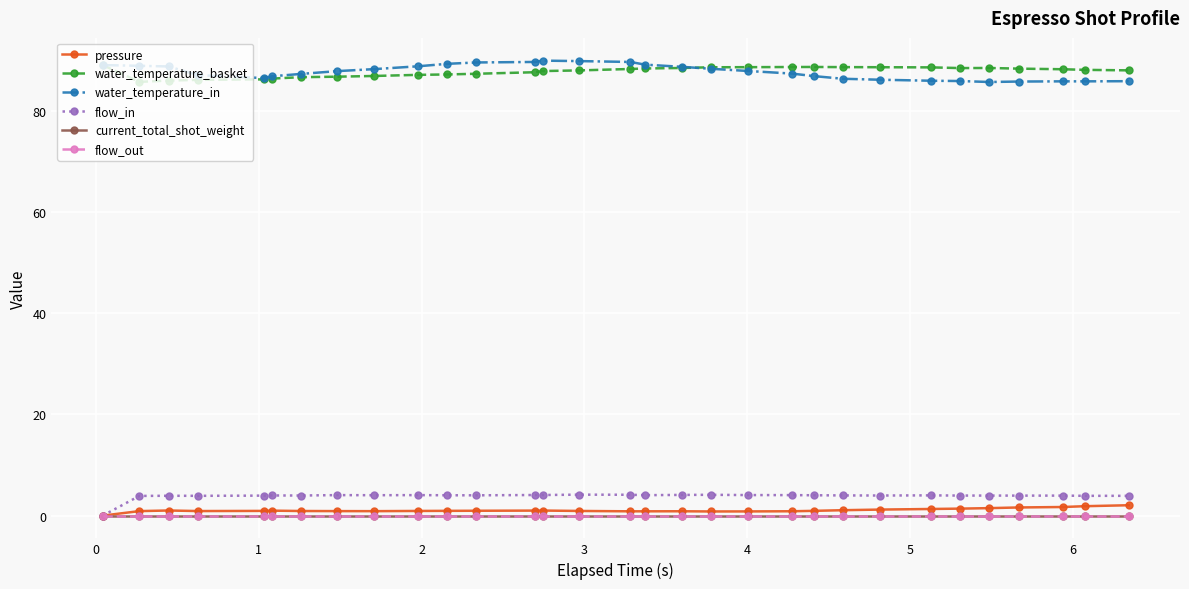

Is this an area chart (filled region under the line)?

No